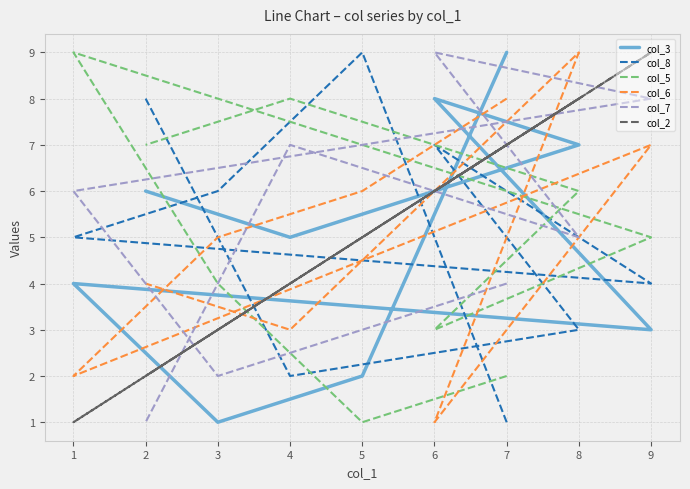

What is the difference between the second highest and second lowest values in the col_8 series?

6